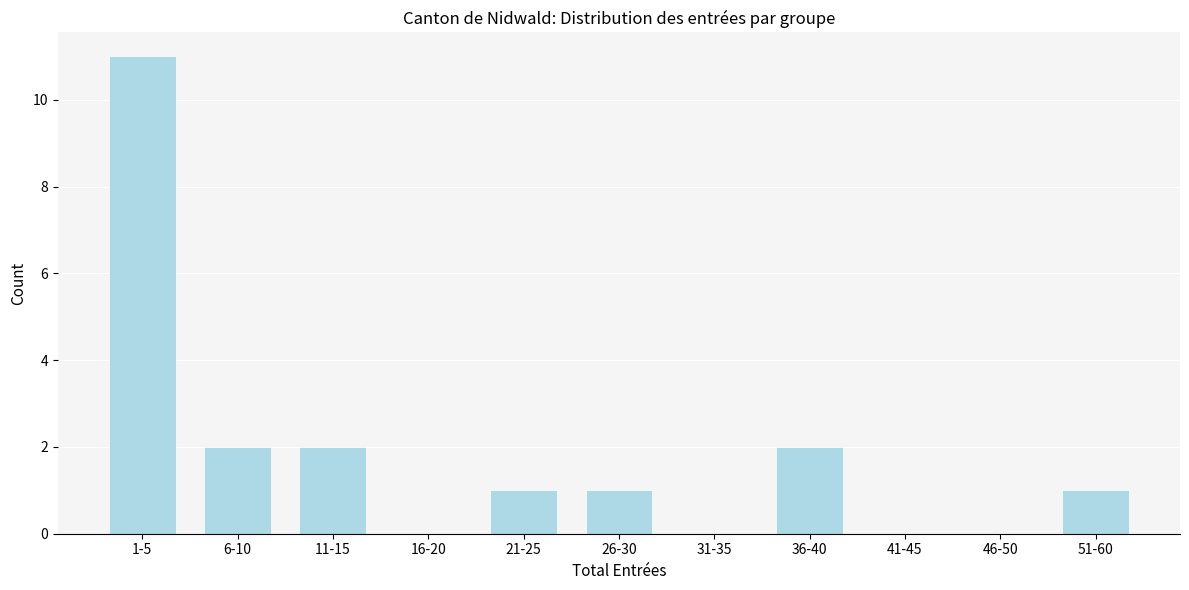

Reading left to right, extract all data points from this chart.

1-5=11	6-10=2	11-15=2	16-20=0	21-25=1	26-30=1	31-35=0	36-40=2	41-45=0	46-50=0	51-60=1